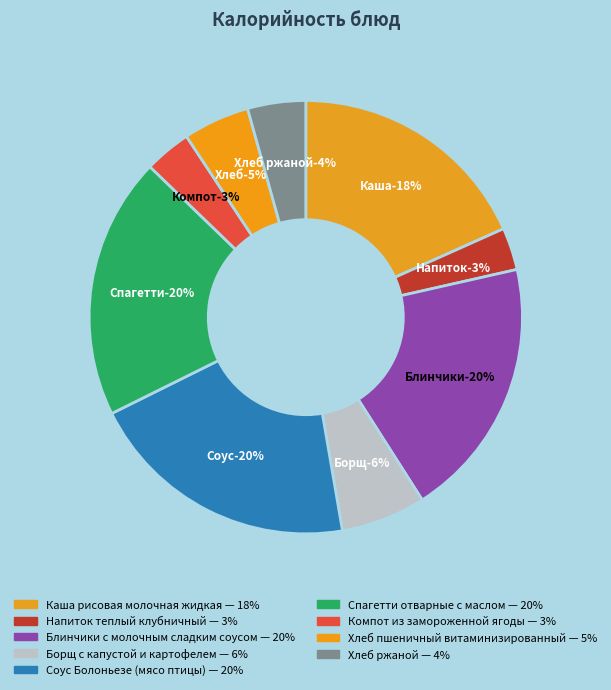

Does any single category account for the majority?

No